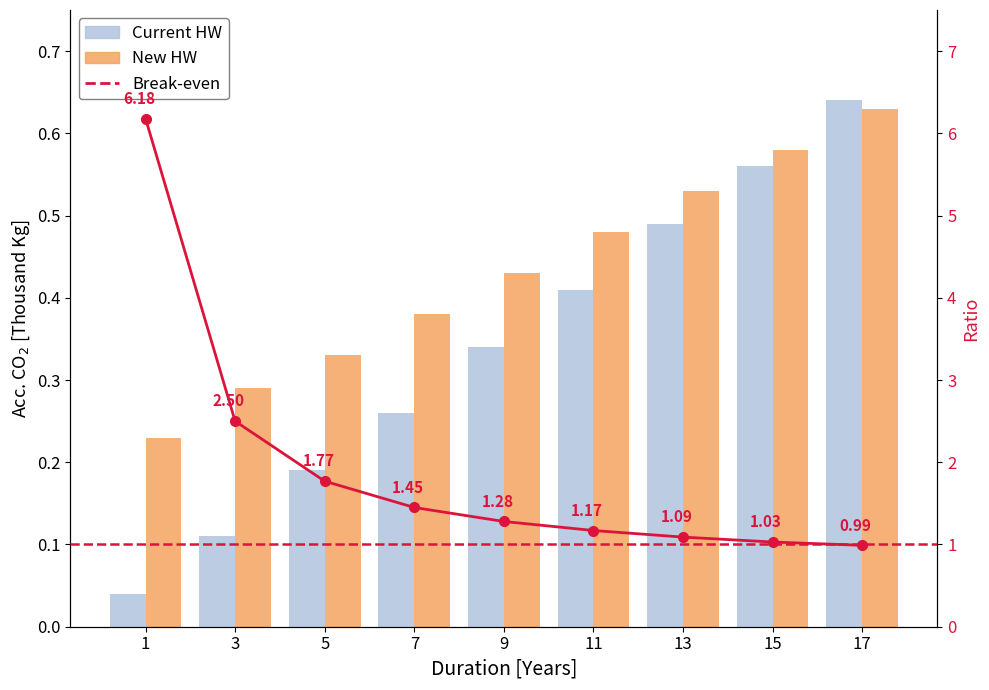

List the series in order of their overall mean, lowest first.

Current HW, New HW